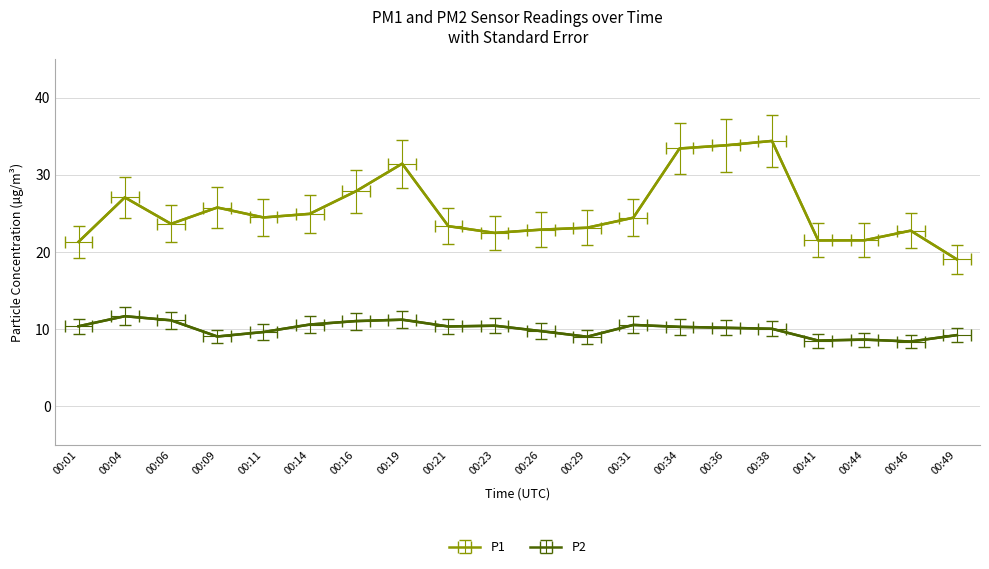

Where is the first local minimum for P2?

00:09